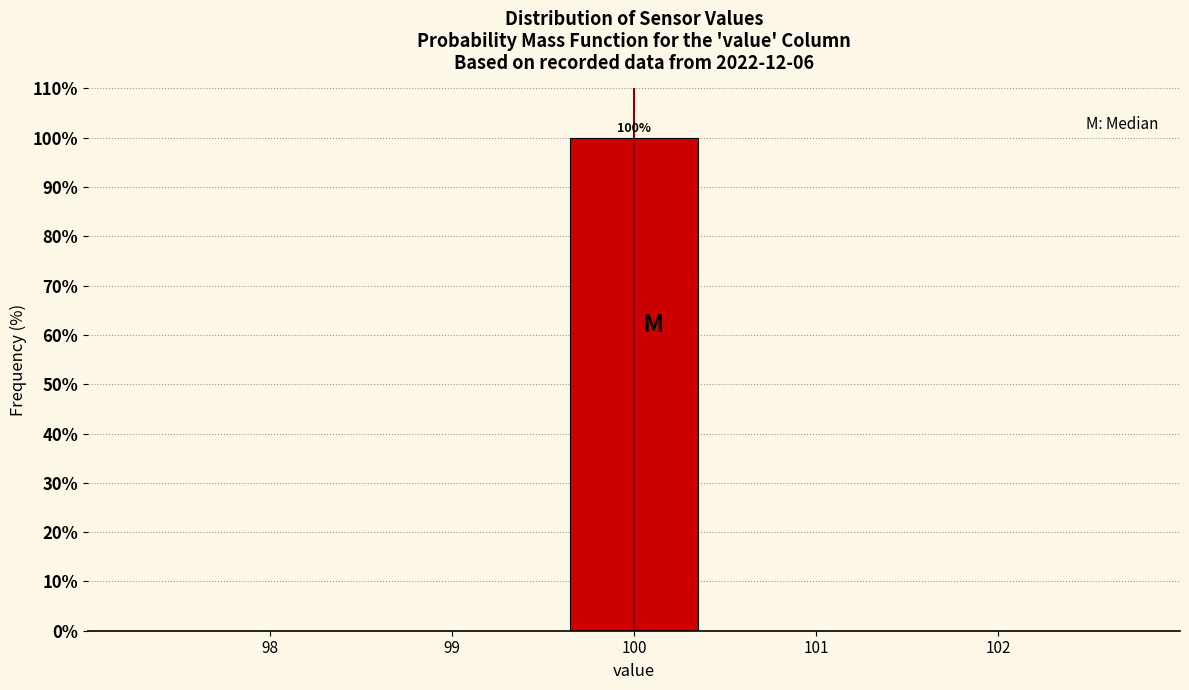

Which range on the x-axis has the tallest bar?

99.5 to 100.5